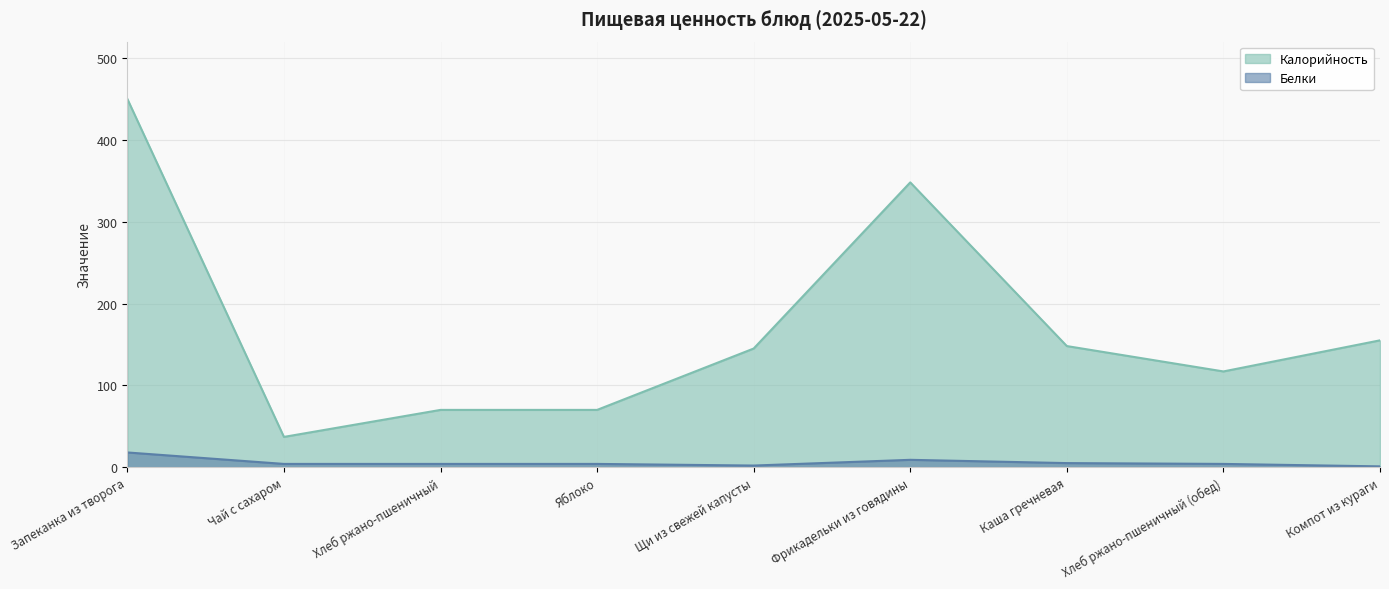

List the series in order of their overall mean, lowest first.

Белки, Калорийность